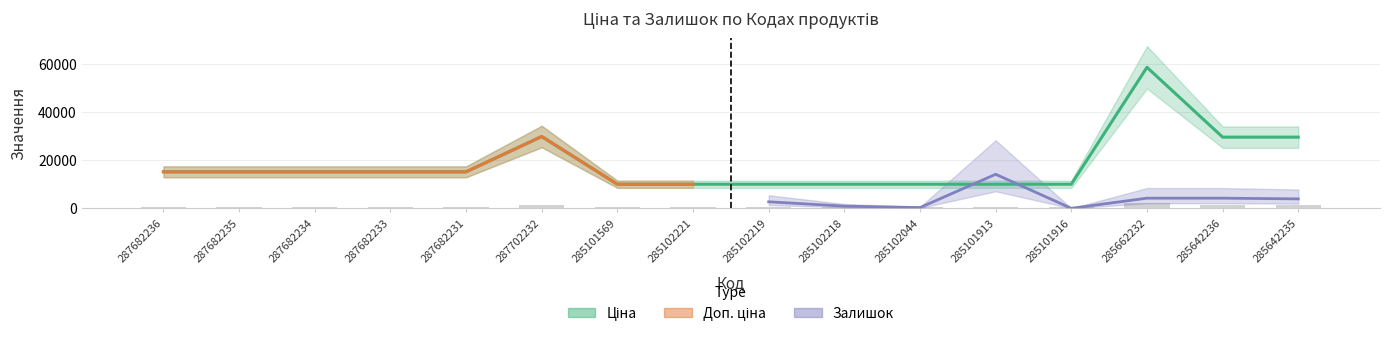

Does the chart contain any negative values?

No